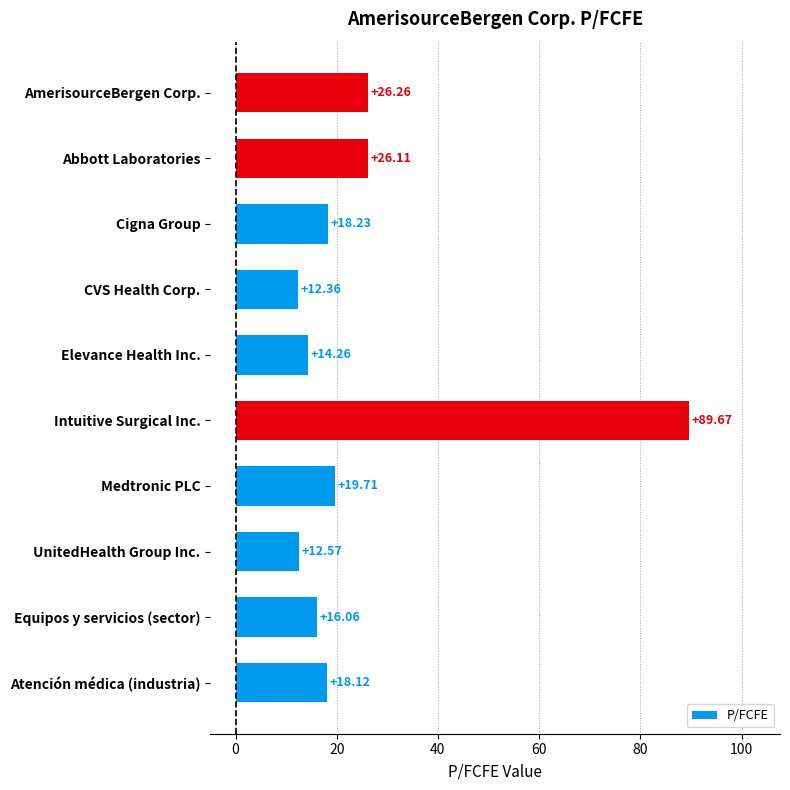

What is the ratio of the value at Atención médica (industria) to the value at Elevance Health Inc.?

1.3